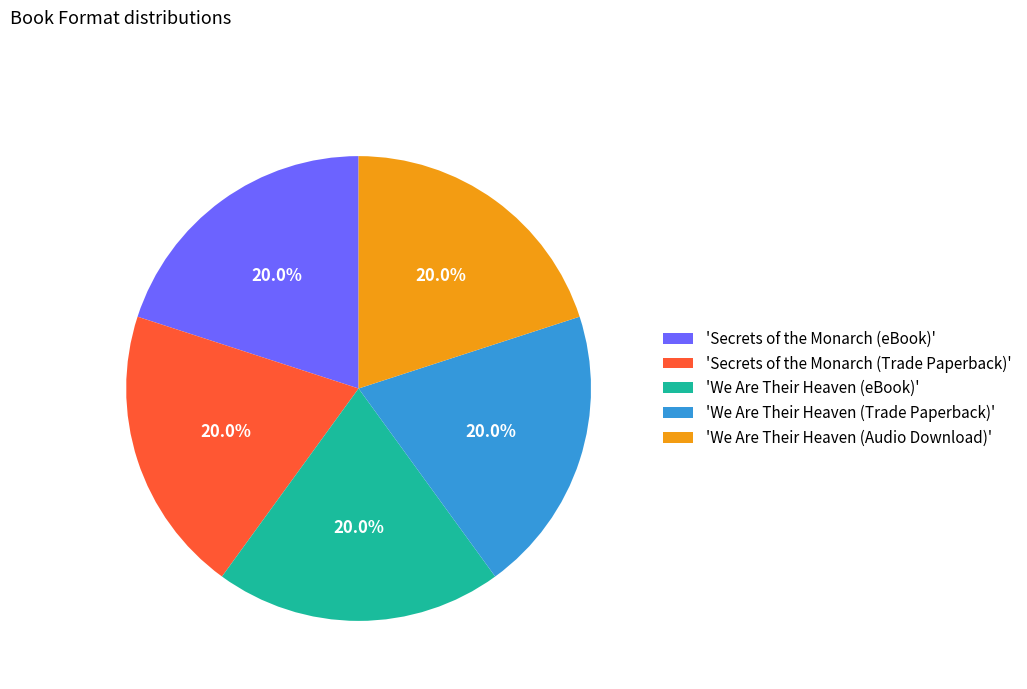

Approximately how many times larger is the value at 'Secrets of the Monarch (Trade Paperback)' compared to 'We Are Their Heaven (Audio Download)'?

1.0